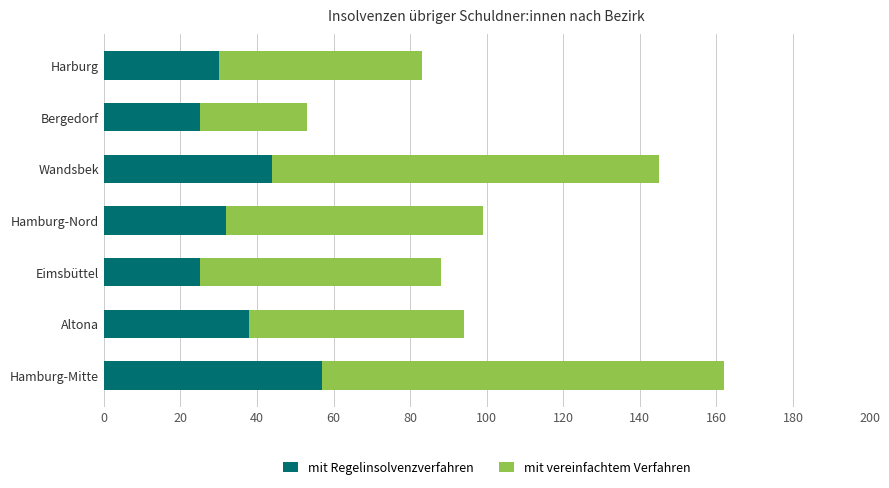

What is the total value across all series at Harburg?

83